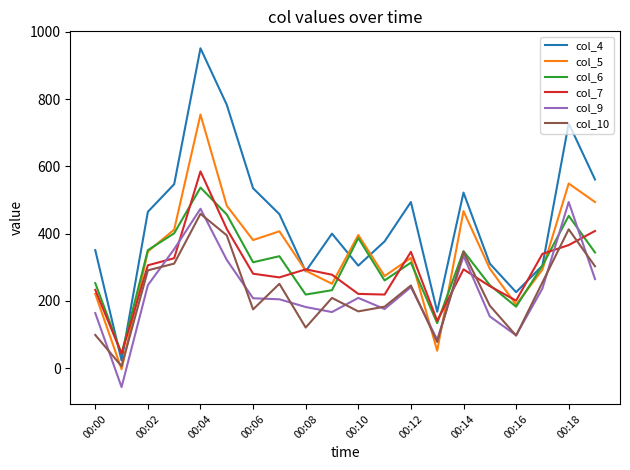

Which series has the largest total across all categories?

col_4